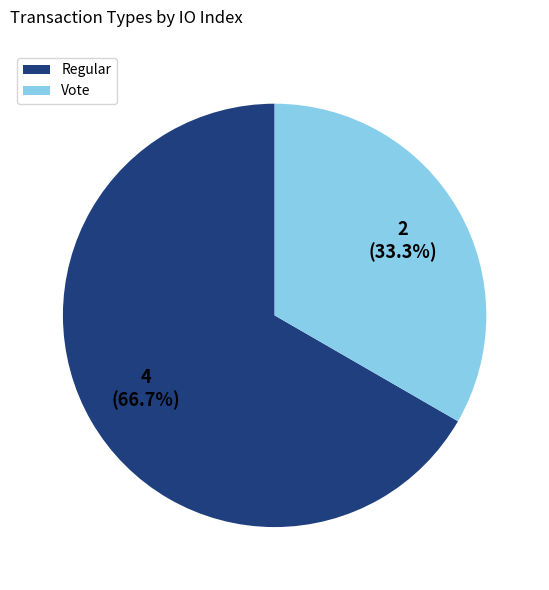

Which slice is the smallest?

Vote